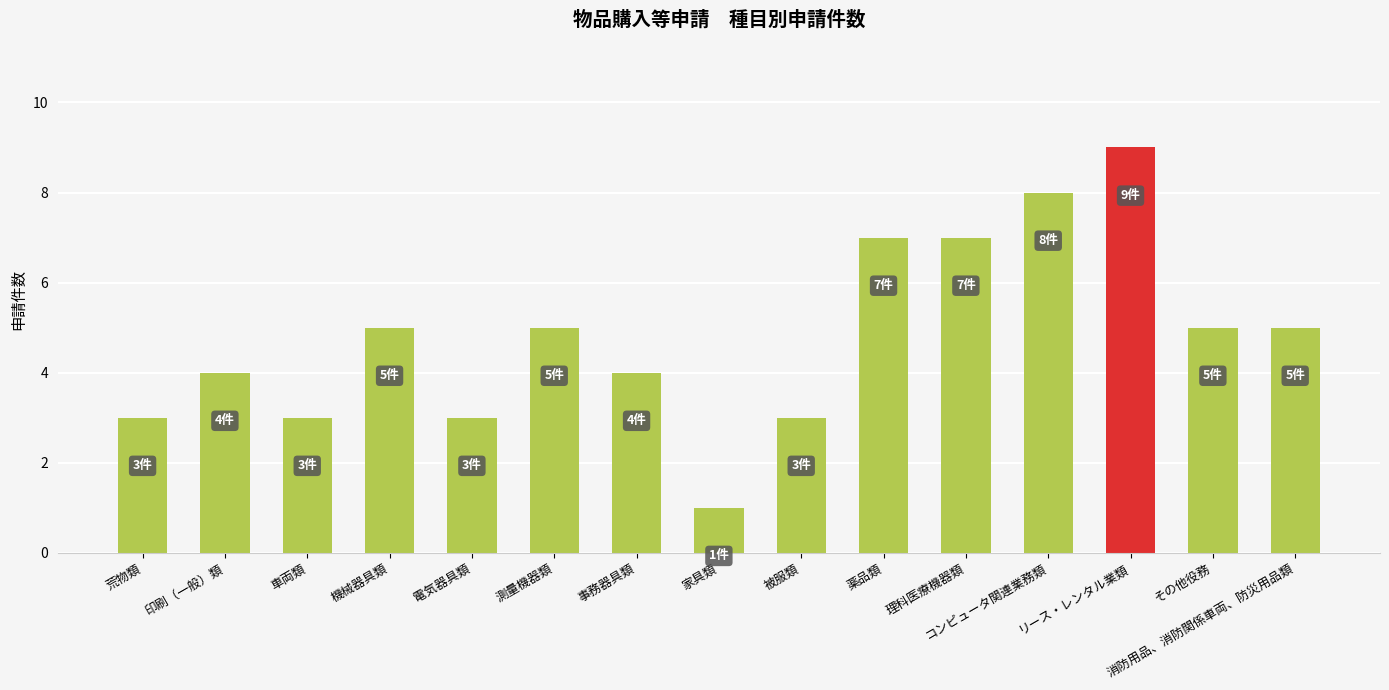

What is the sum of the values at 理科医療機器類 and 電気器具類?

10